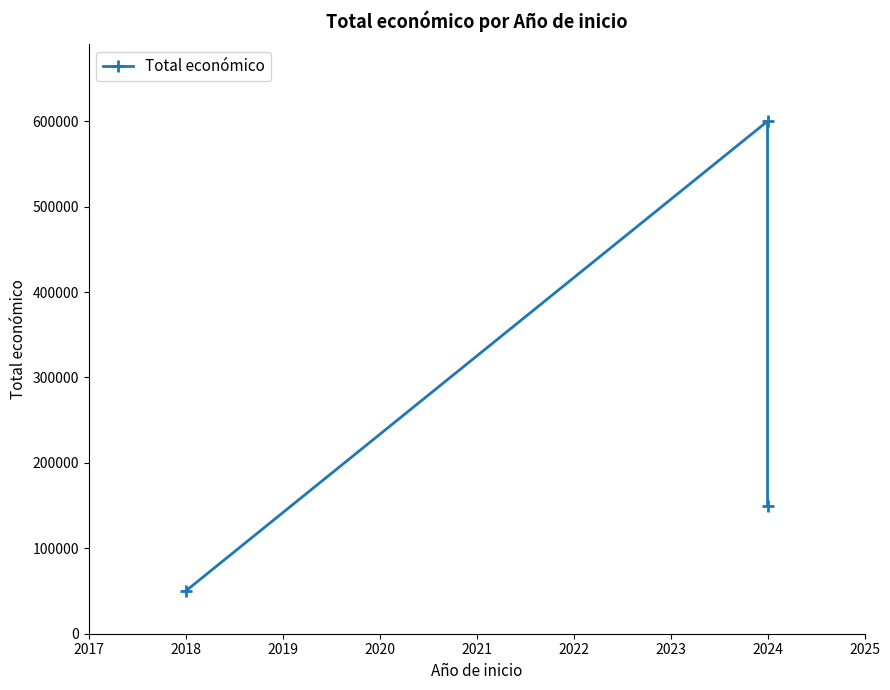

What is the sum of the values at 2019 and 2018?

750000